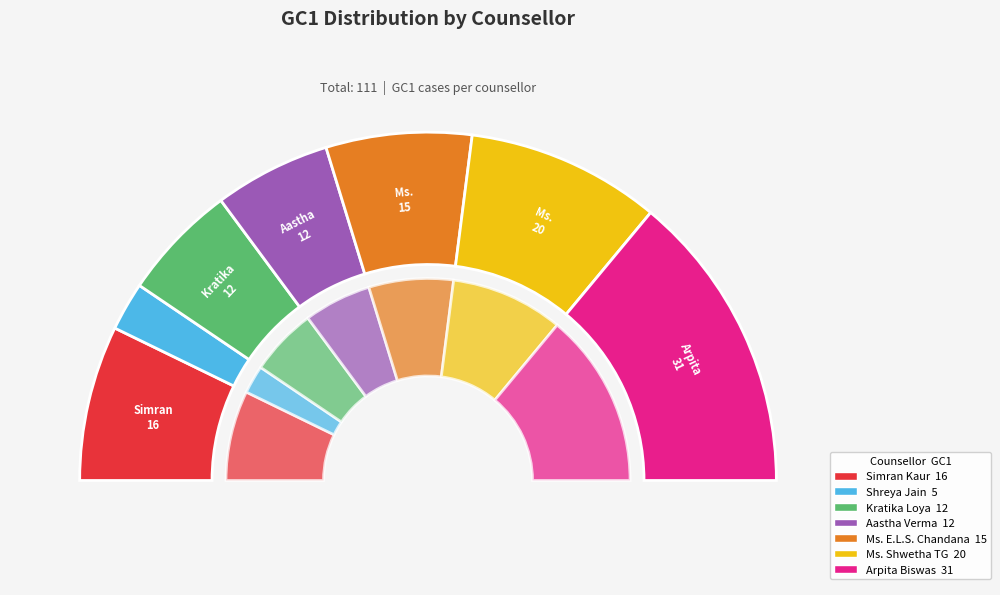

How much of the chart is everything except Simran Kaur?

85.6%